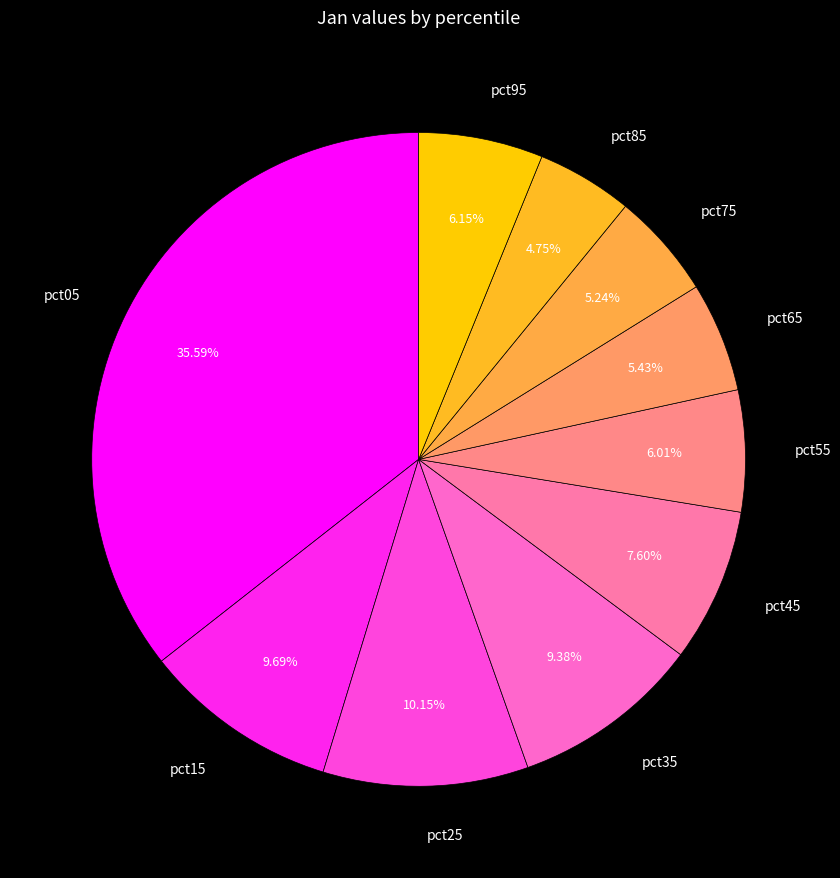

Which has a higher value, pct75 or pct35?

pct35